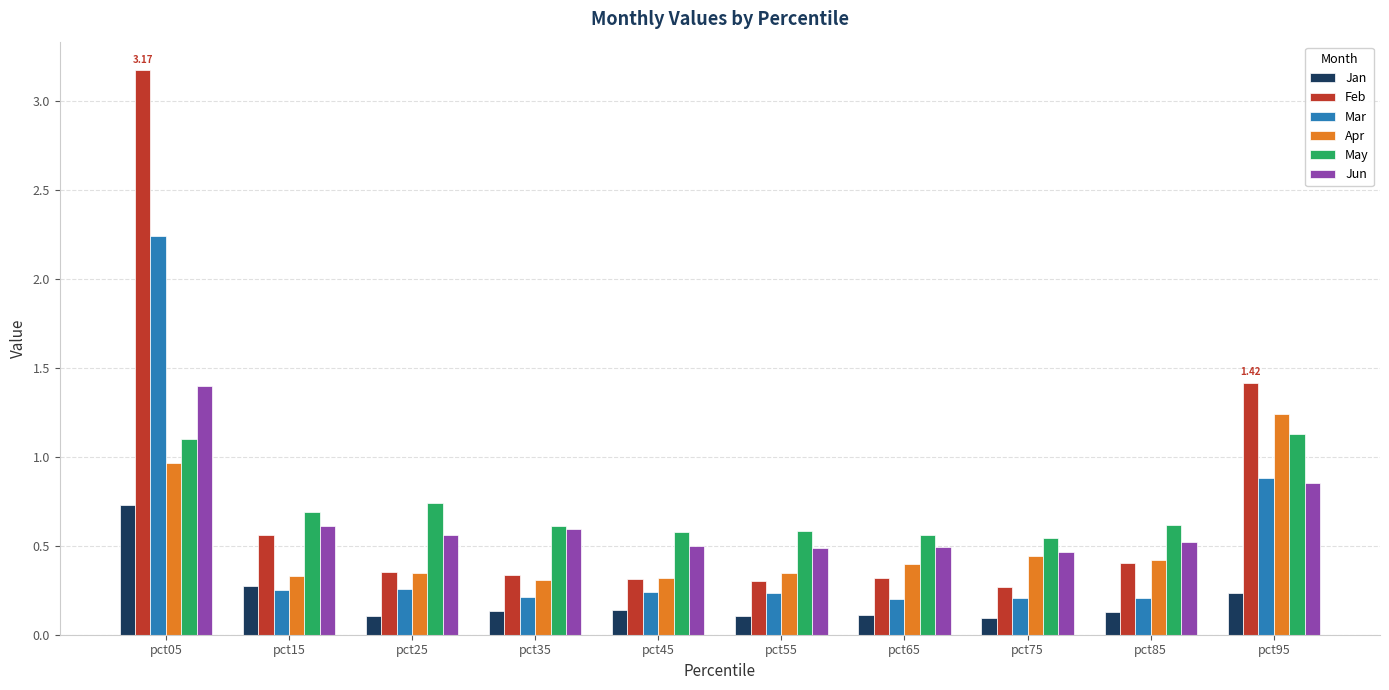

Which series has the widest spread of values?

Feb